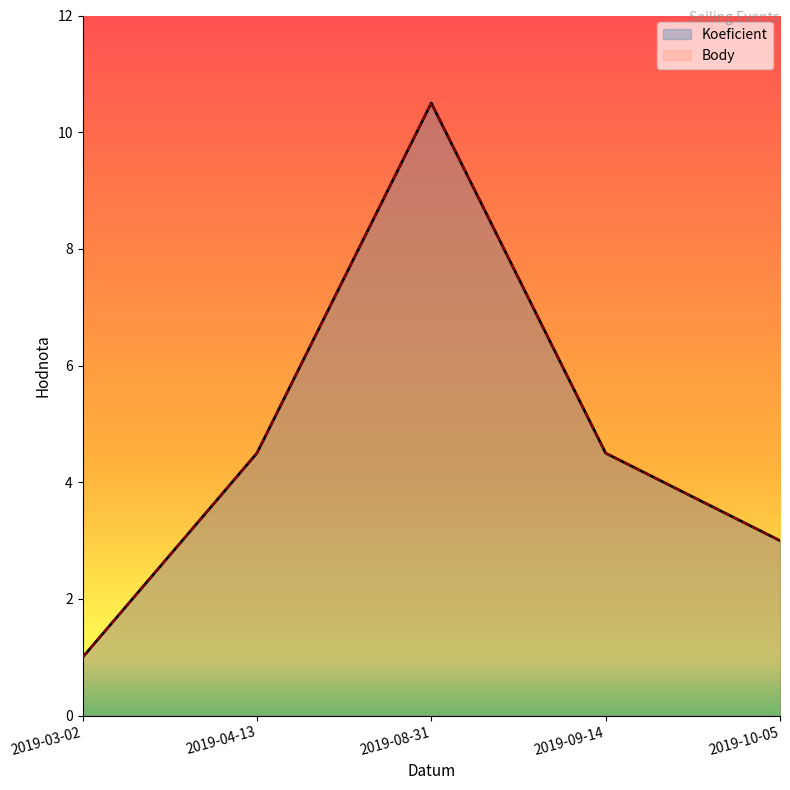

True or false: Koeficient and Body cross at least once.

False